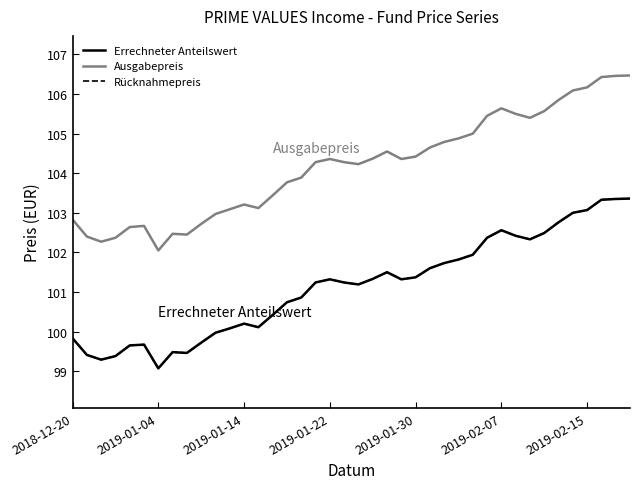

What is the smallest value displayed?

99.1